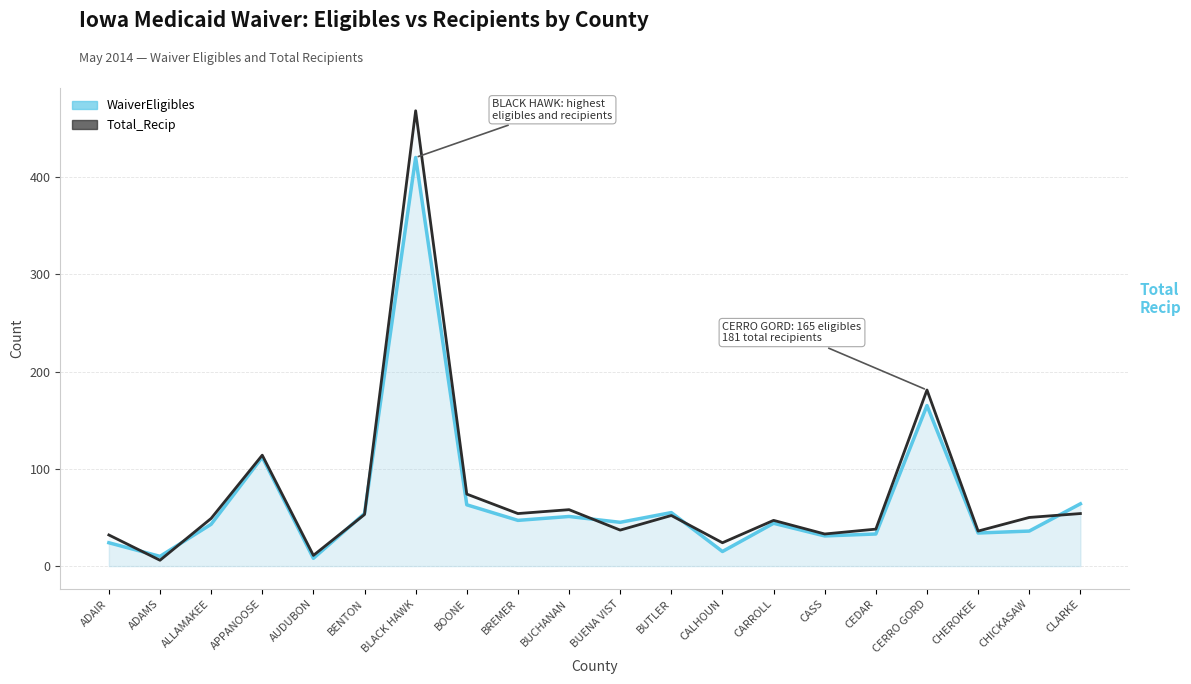

What is the sum of the Total_Recip values at CERRO GORD and ALLAMAKEE?

230